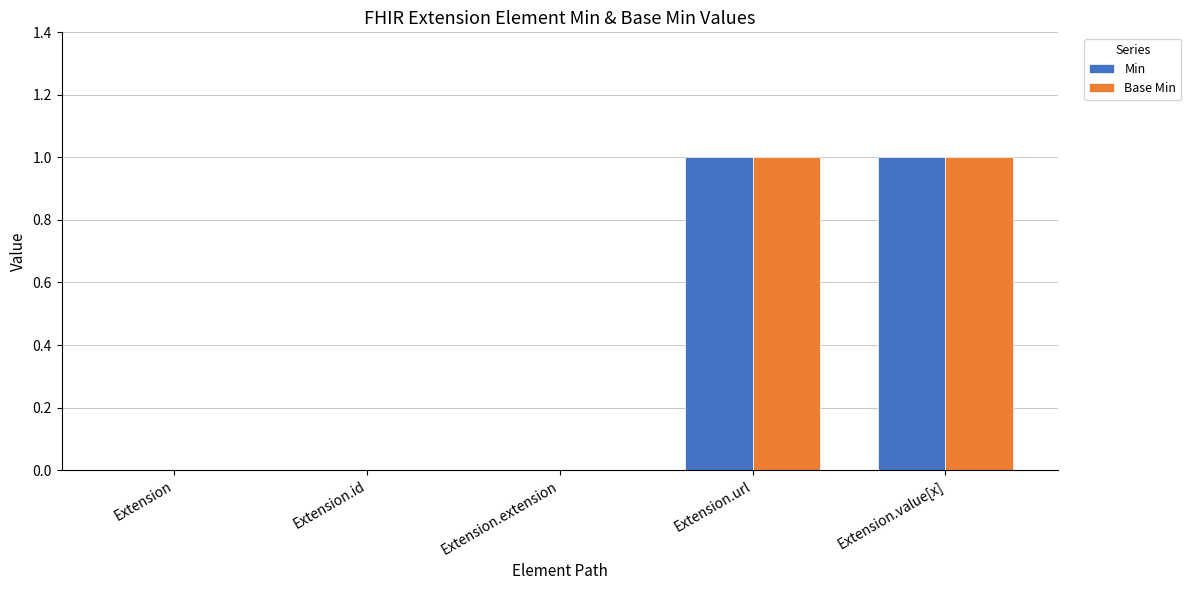

Is the value of Min at Extension greater than the value of Base Min at Extension.value[x]?

No